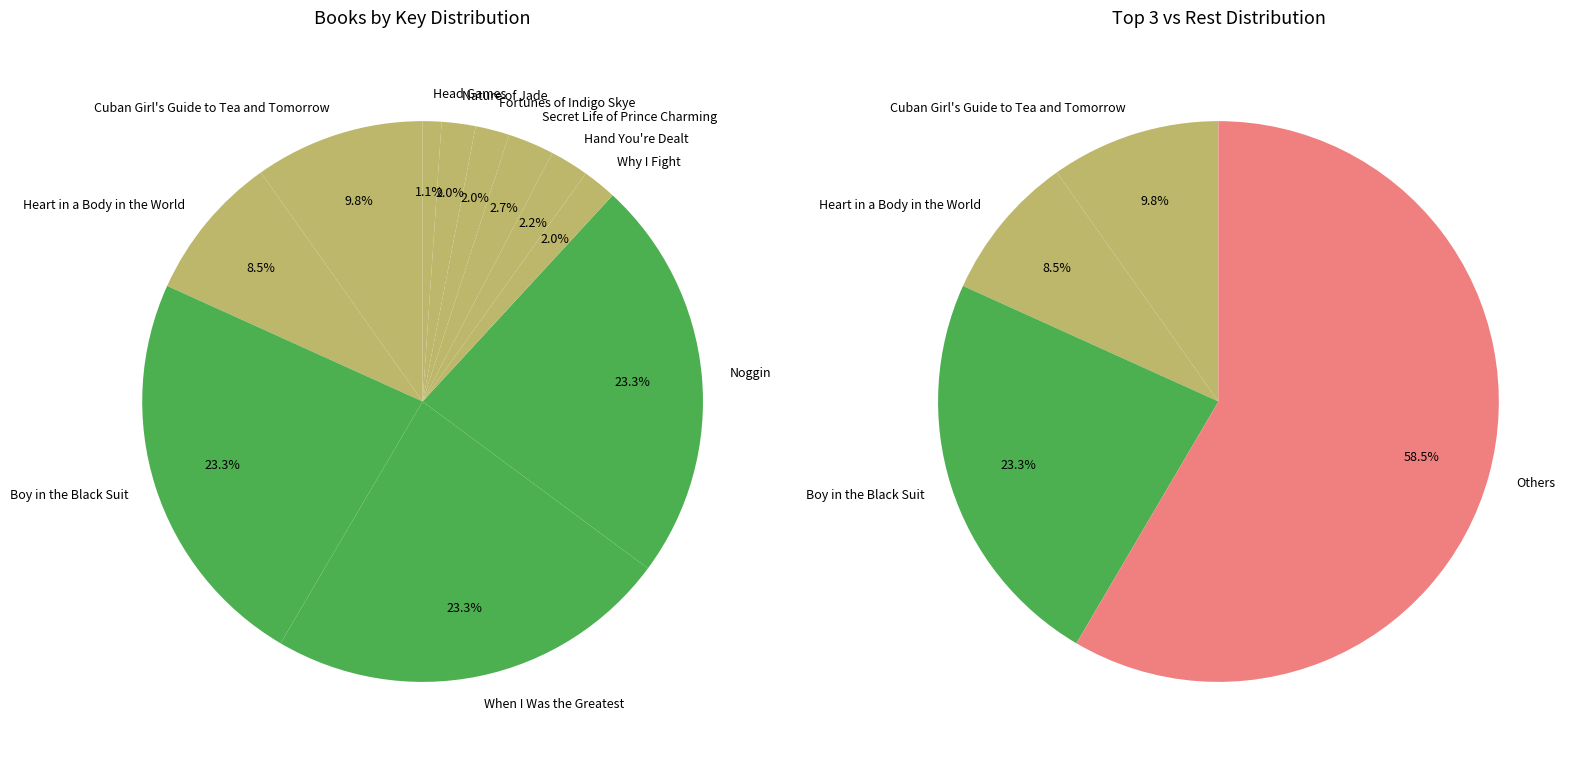

True or false: Heart in a Body in the World accounts for 14% of the total.

False